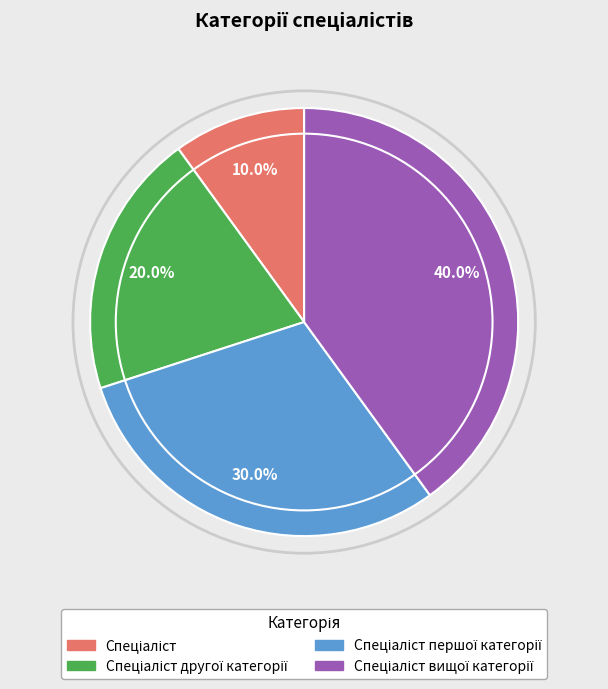

Is there a majority slice in this chart?

No